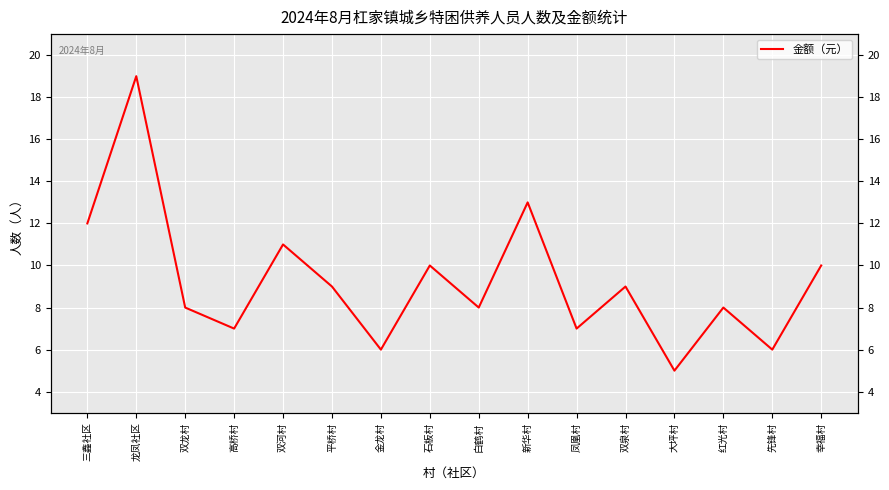

How many points are higher than both their immediate neighbors (excluding endpoints)?

6